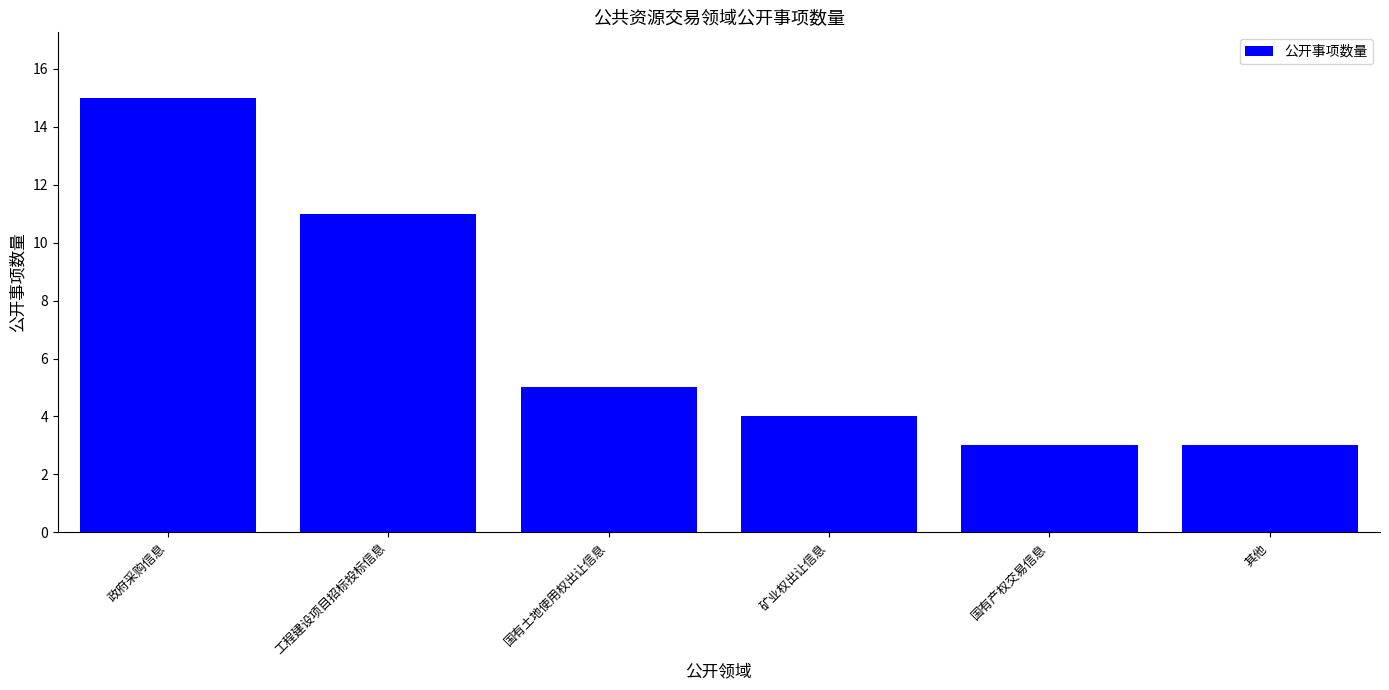

What is the average value?

7